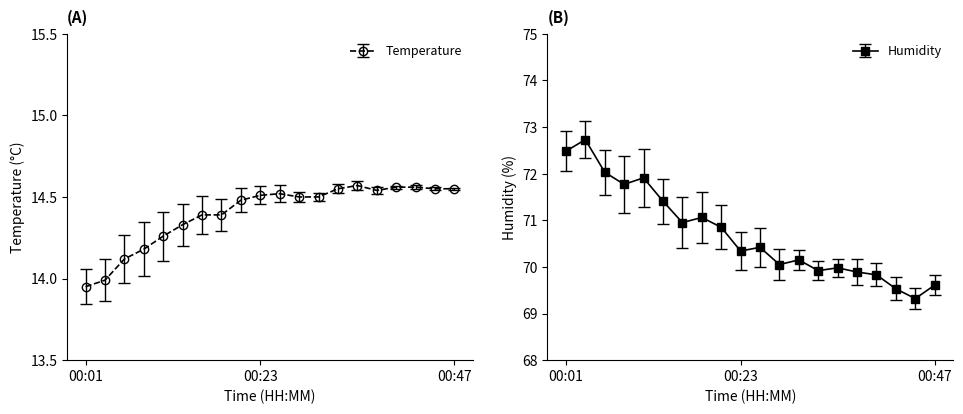

Which series has the widest spread of values?

Humidity